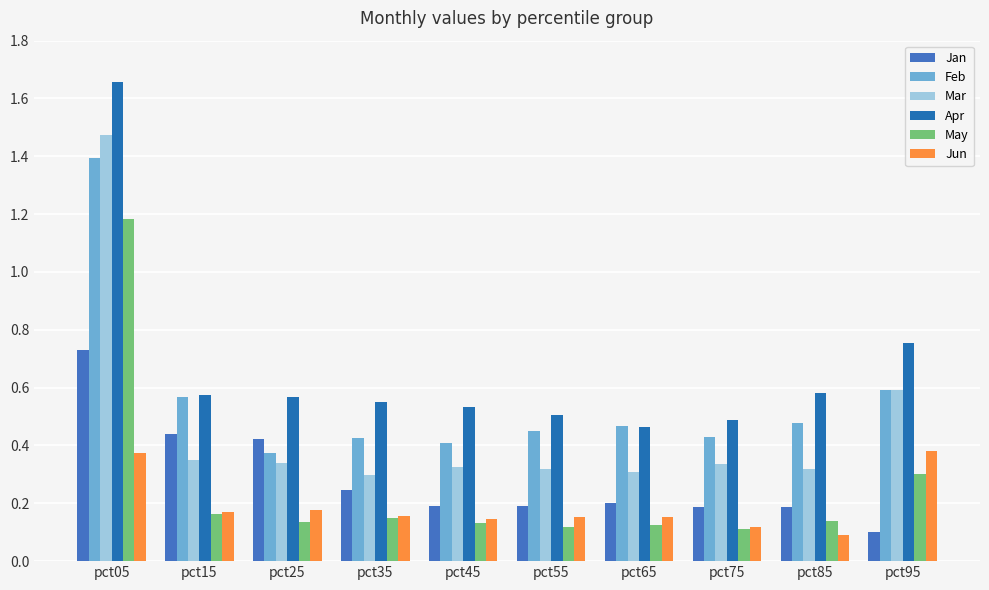

What is the difference between the Mar values at pct05 and pct15?

1.1